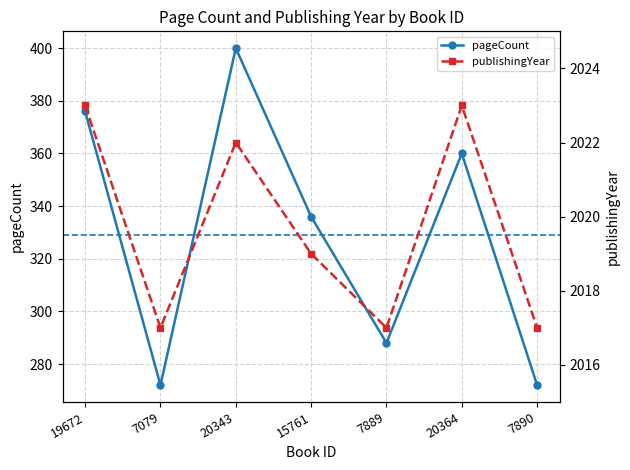

True or false: publishingYear and pageCount cross at least once.

False